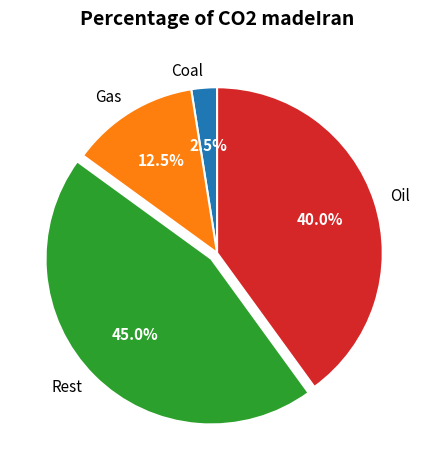

How many slices are in this pie chart?

4